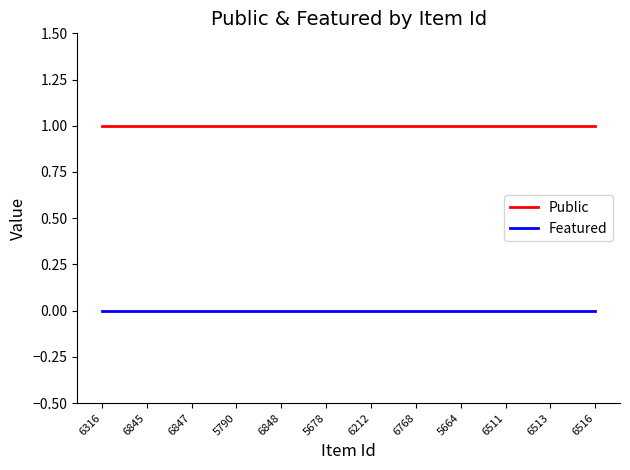

True or false: Public and Featured intersect in this chart.

False